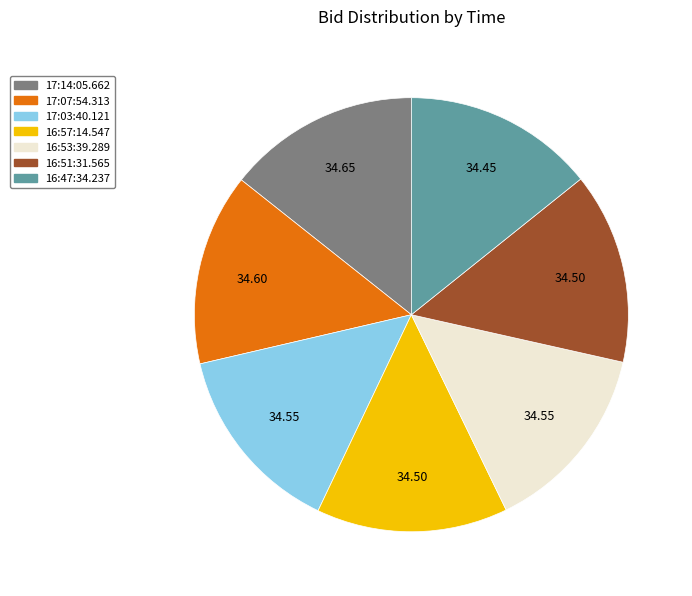

Is the sum of 16:57:14.547 and 17:14:05.662 greater than half?

No